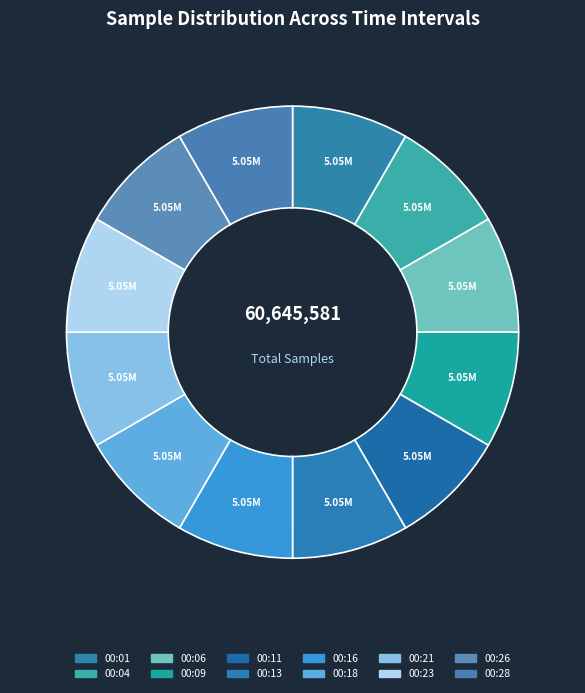

Which has a higher value, 00:21 or 00:28?

00:21